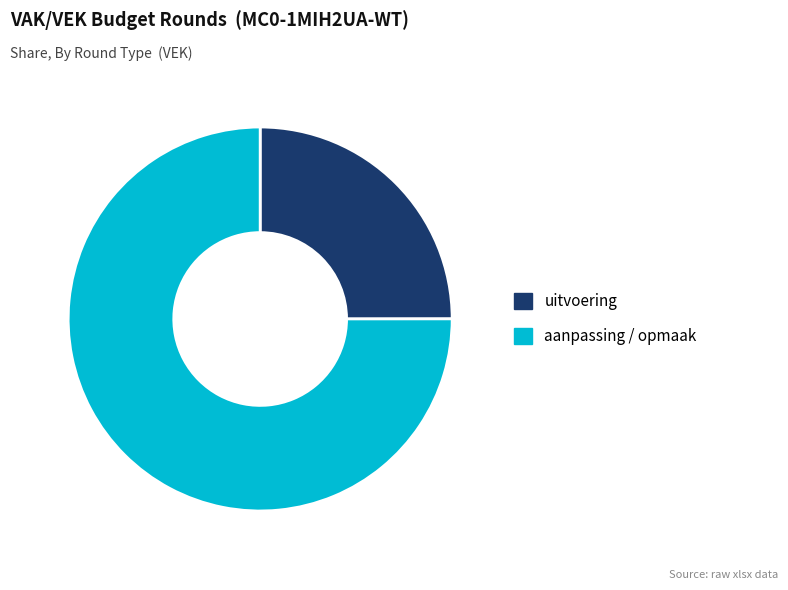

Is the sum of aanpassing / opmaak and uitvoering greater than half?

Yes